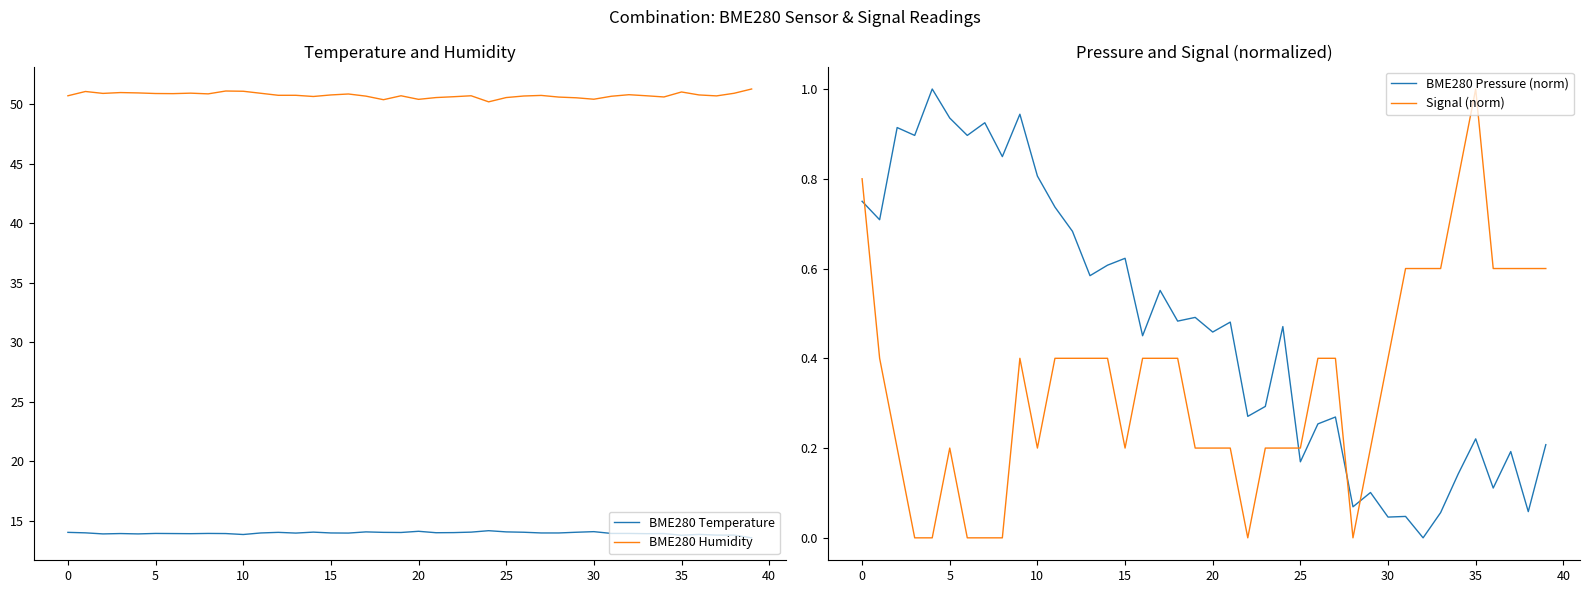

True or false: BME280 Pressure (norm) and Signal (norm) cross at least once.

True